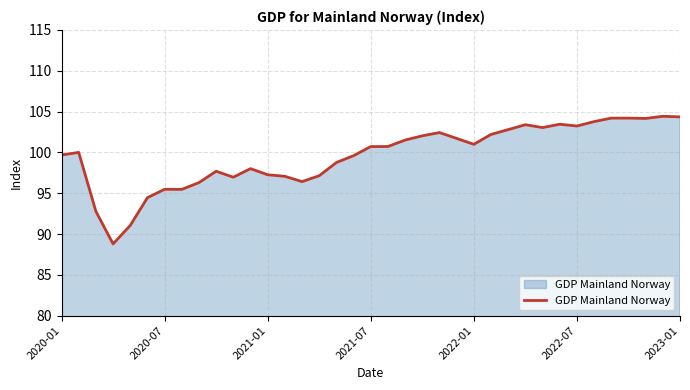

What is the sum of all values?

3686.2